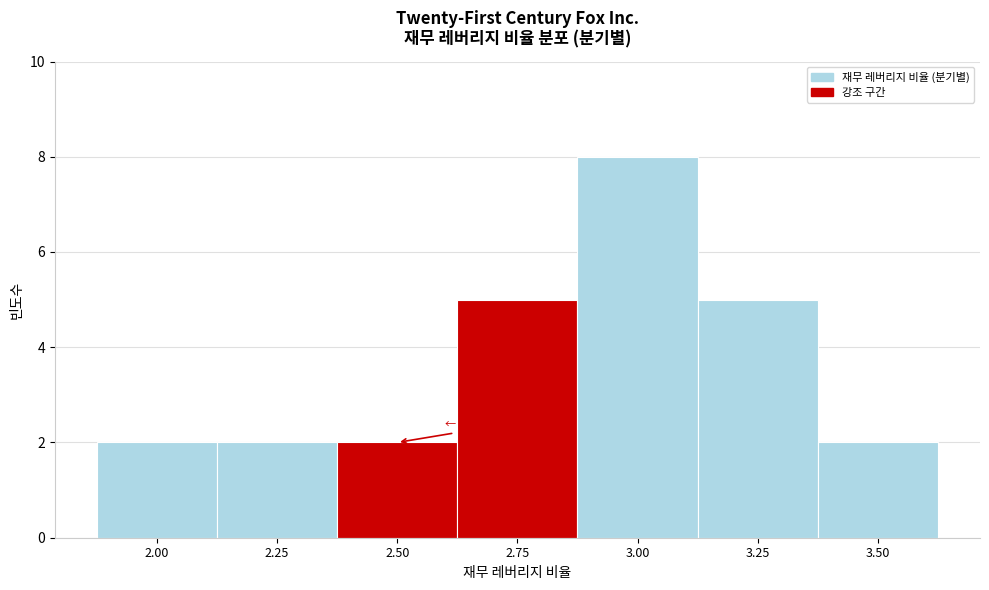

Reading left to right, transcribe all the data shown in this chart.

2.00=2	2.25=2	2.50=2	2.75=5	3.00=8	3.25=5	3.50=2